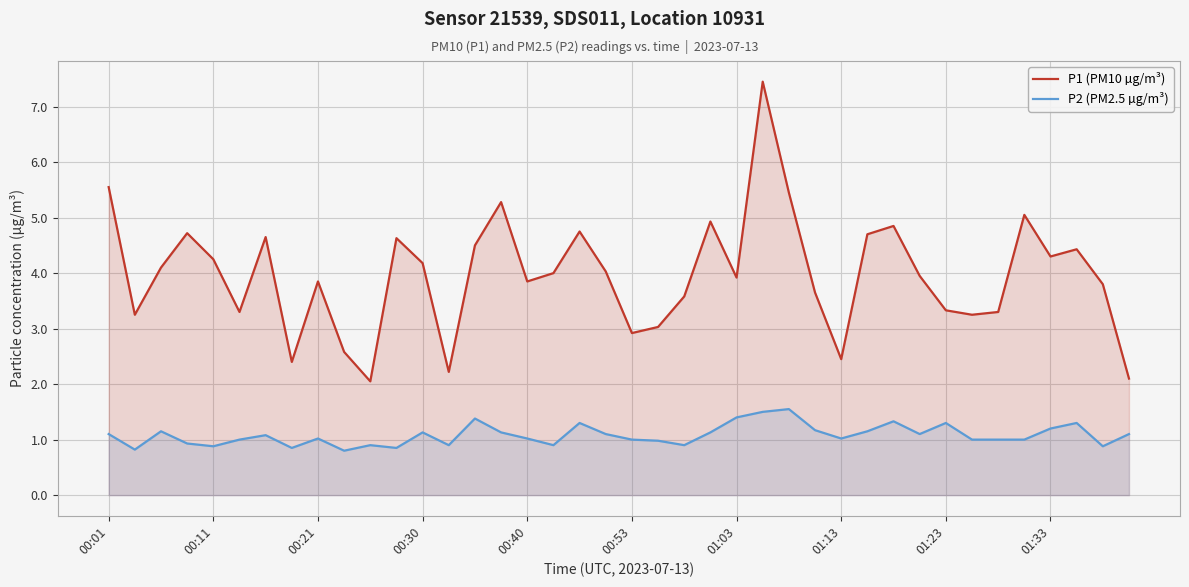

True or false: P1 (PM10 µg/m³) and P2 (PM2.5 µg/m³) intersect in this chart.

False